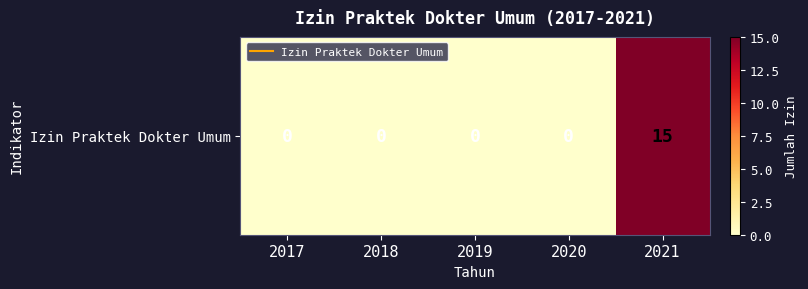

At which label is the value closest to 7?

2017